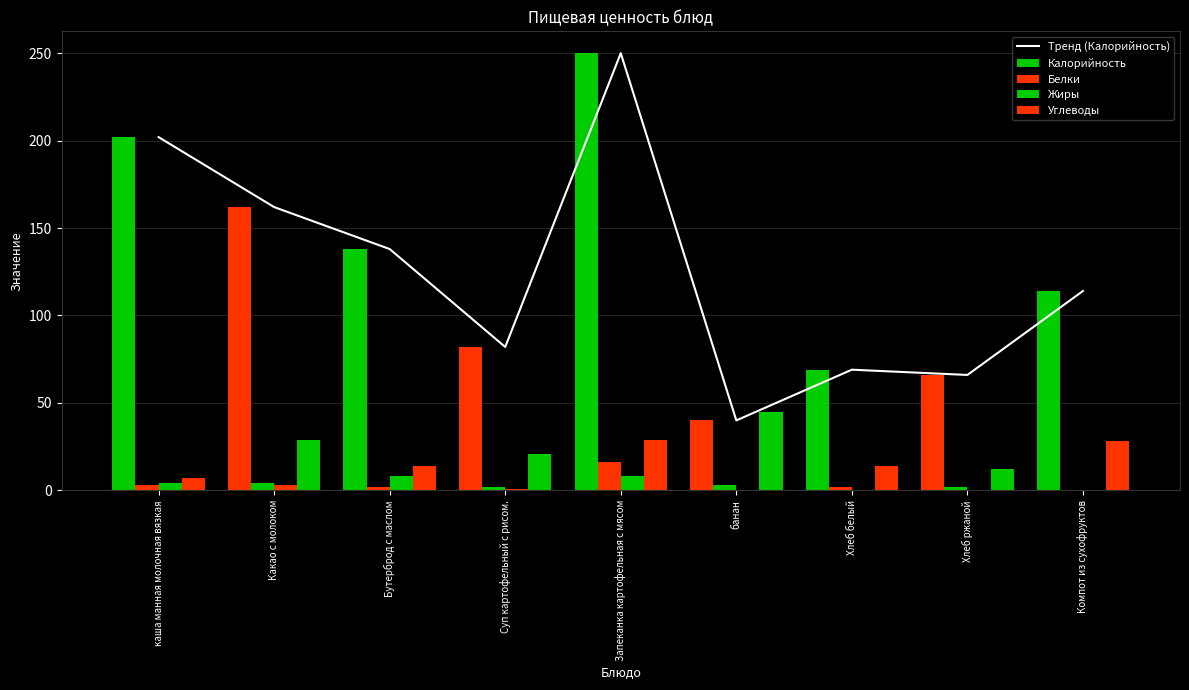

Reading right to left, what are all the values shown in this chart?

Тренд (Калорийность): 114	66	69	40	250	82	138	162	202
Калорийность: 114	66	69	40	250	82	138	162	202
Белки: 0	2	2	3	16	2	2	4	3
Жиры: 0	0	0	0	8	1	8	3	4
Углеводы: 28	12	14	45	29	21	14	29	7